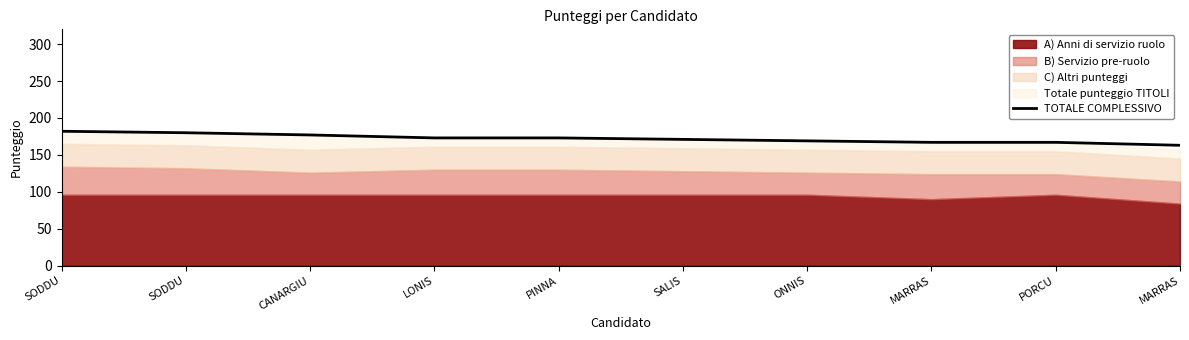

Count the values in the range 167 to 177.

7